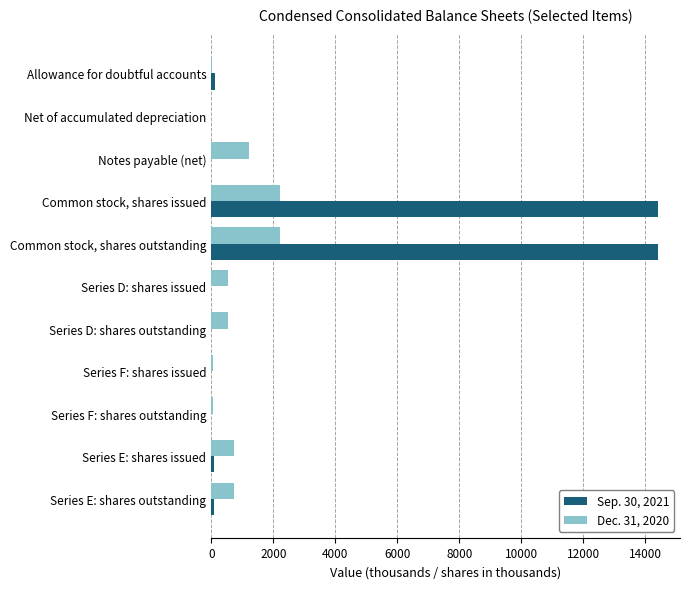

Is the value of Dec. 31, 2020 at Common stock, shares issued greater than the value of Sep. 30, 2021 at Series E: shares issued?

Yes